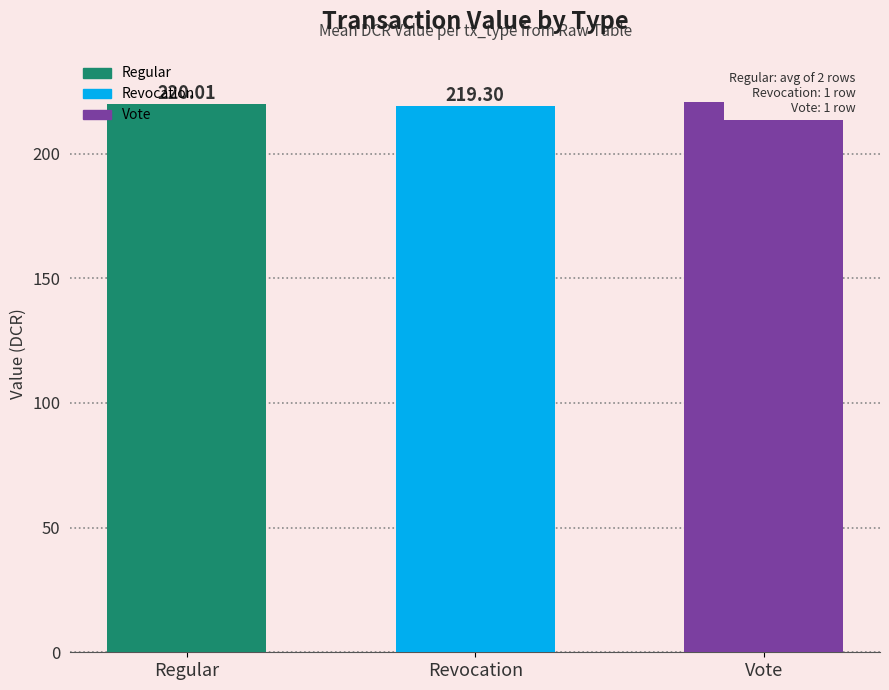

What is the maximum value shown in the chart?

220.7